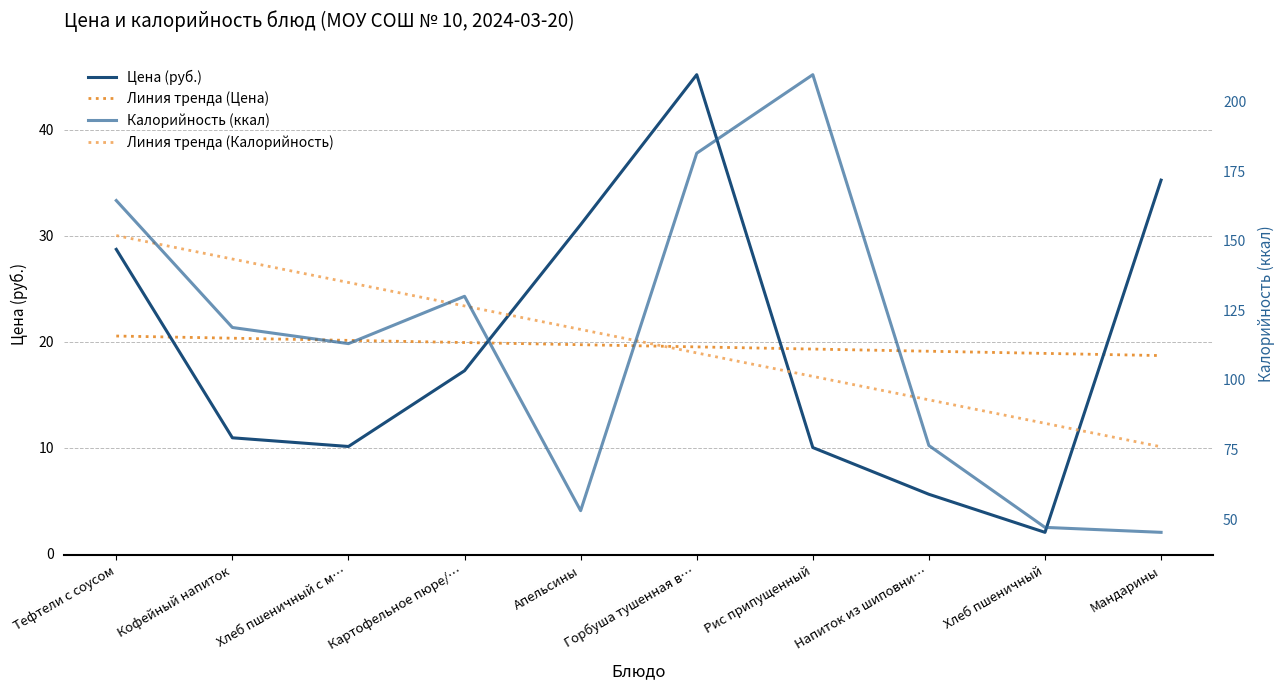

At how many categories does at least one series exceed 73?

10